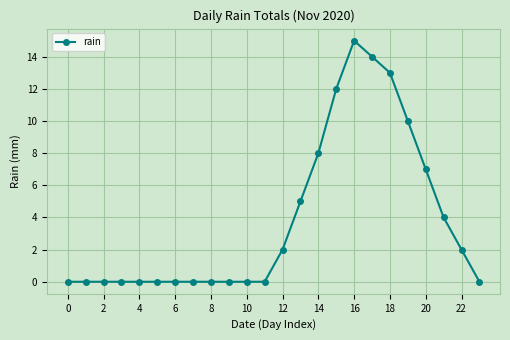

What is the value of the 18th point from the left?

14